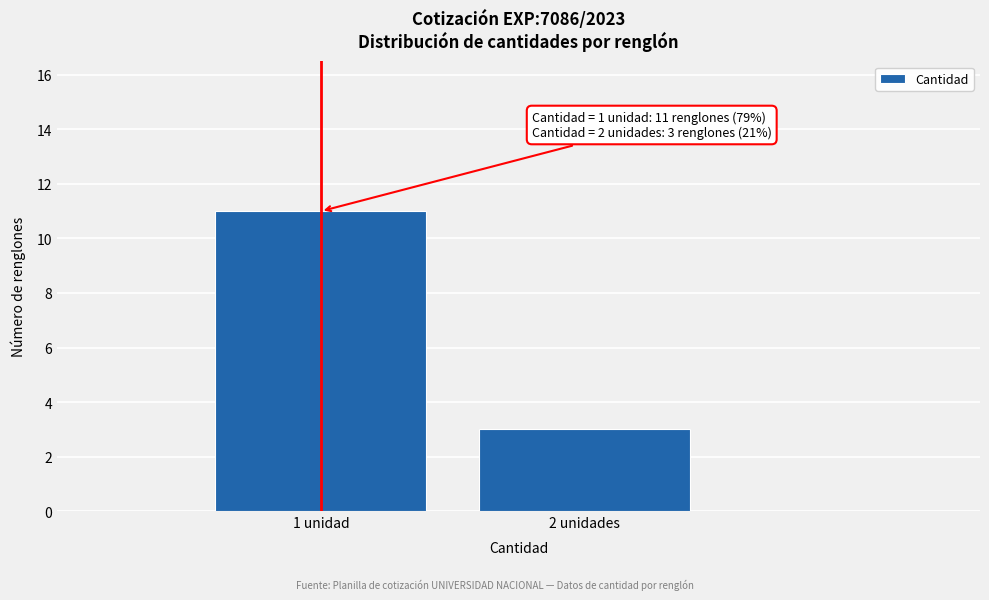

Reading left to right, what are all the values shown in this chart?

1 unidad=11	2 unidades=3